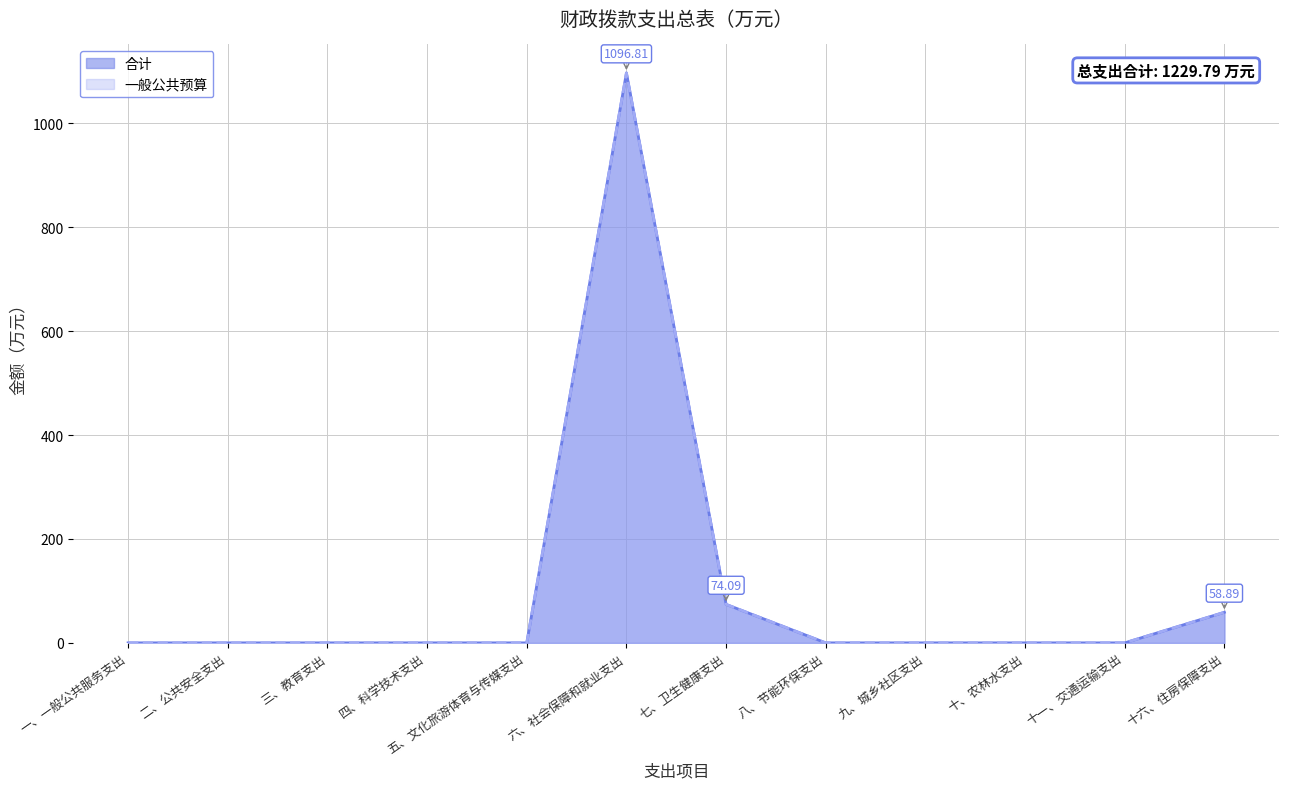

How many interior local peaks does the 一般公共预算 series have?

1